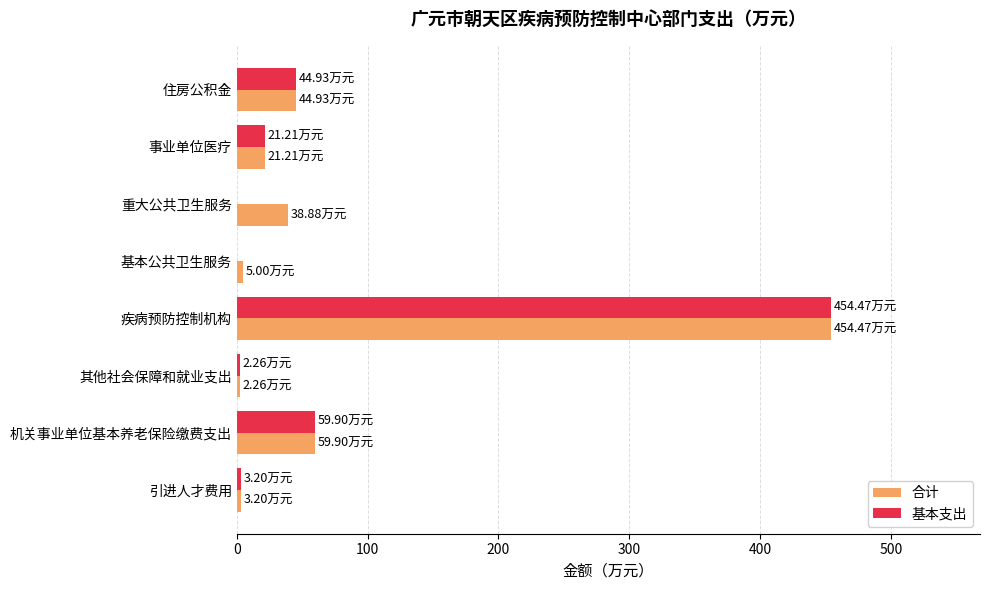

Which category has the highest value in the 基本支出 series?

疾病预防控制机构